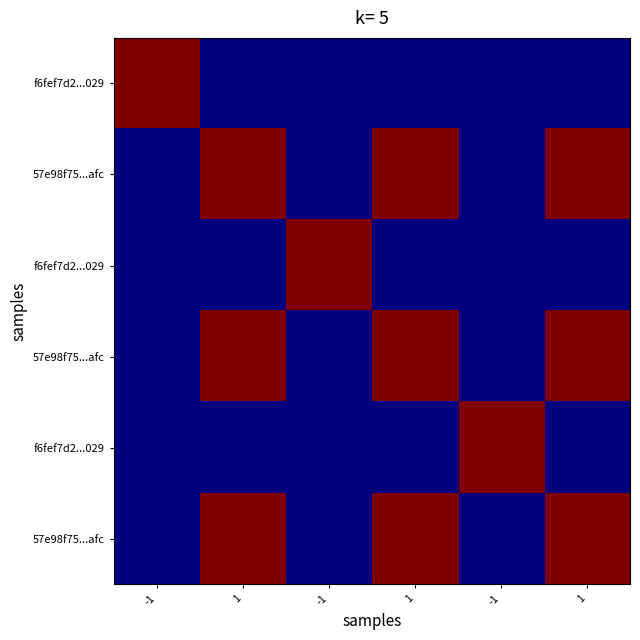

At how many categories does at least one series exceed 0?

6